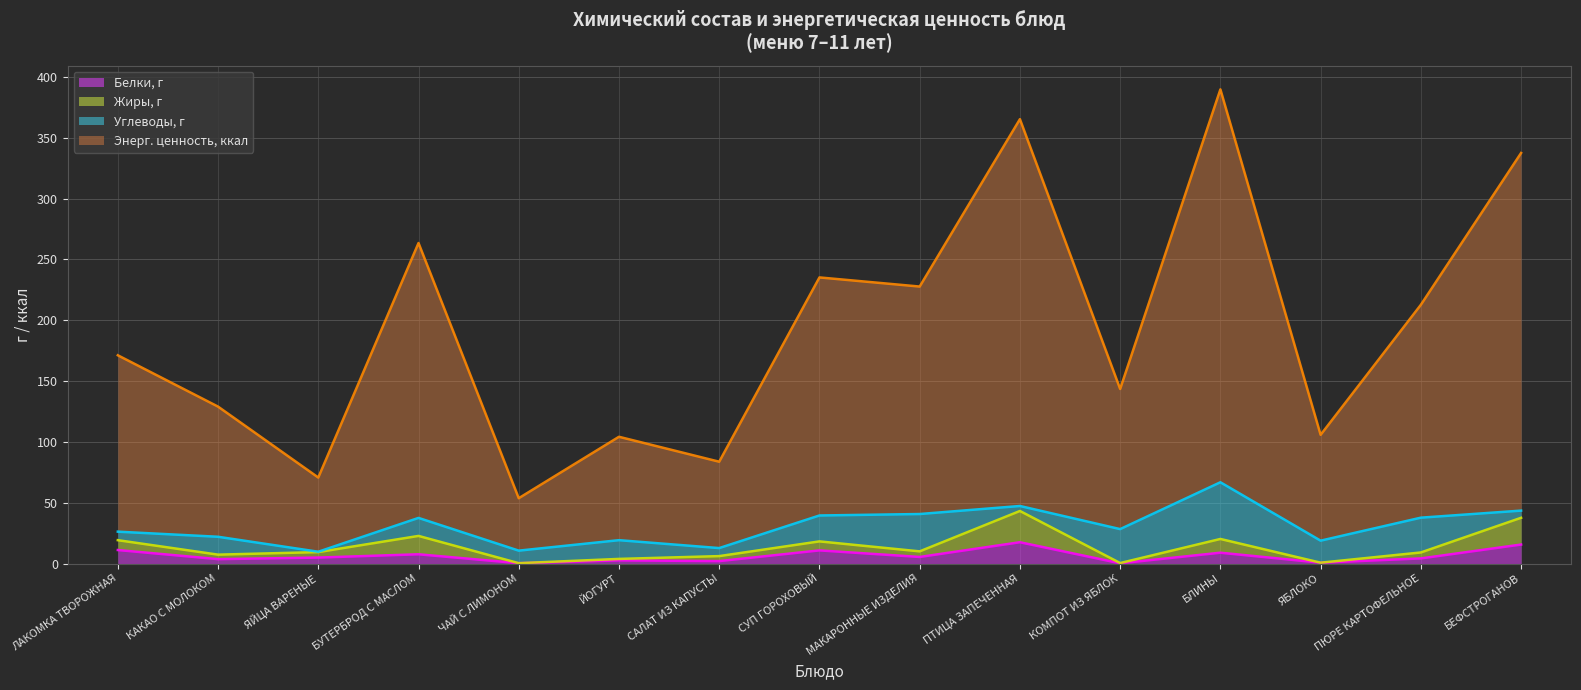

Which category has the highest value across all series?

БЛИНЫ